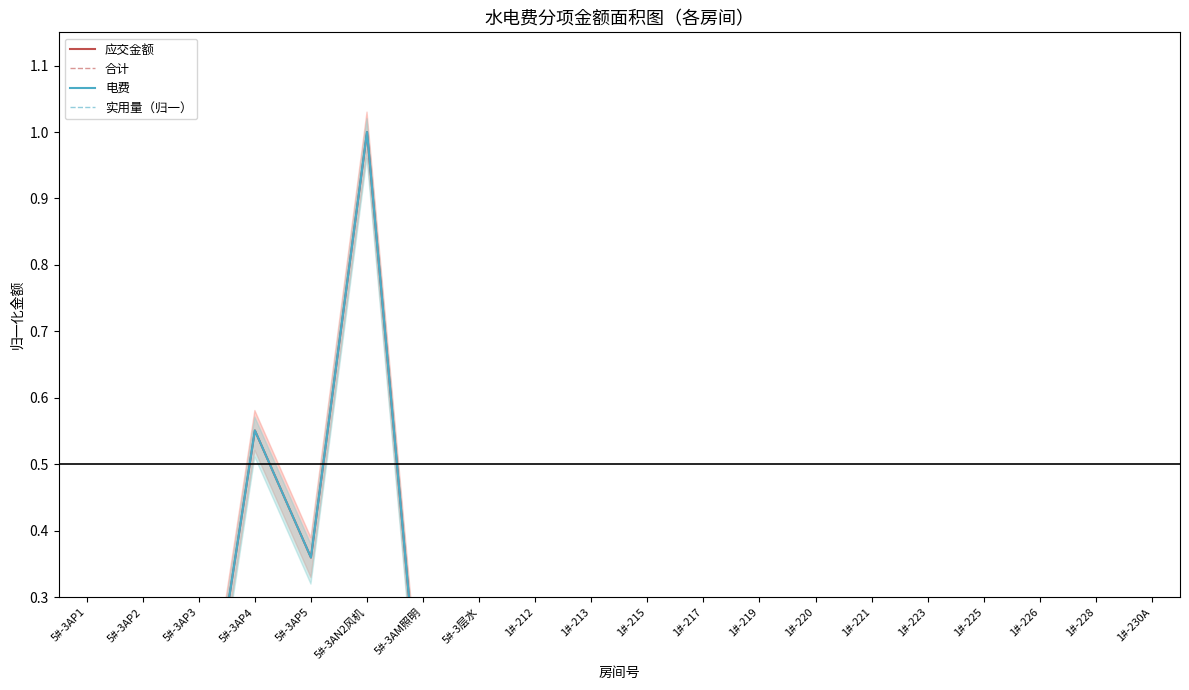

At how many categories does at least one series exceed 0?

18